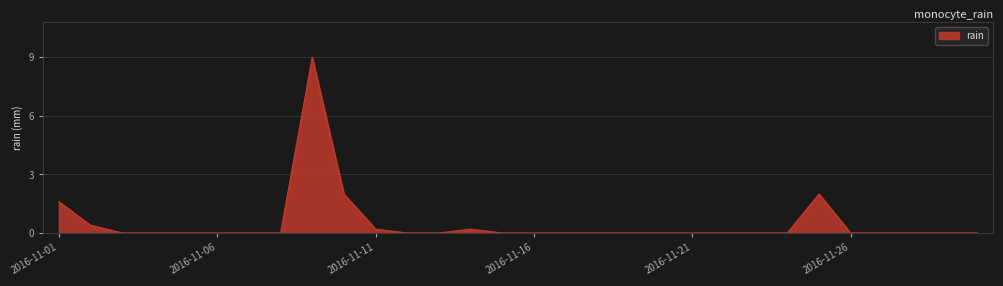

What is the maximum value shown in the chart?

9.0